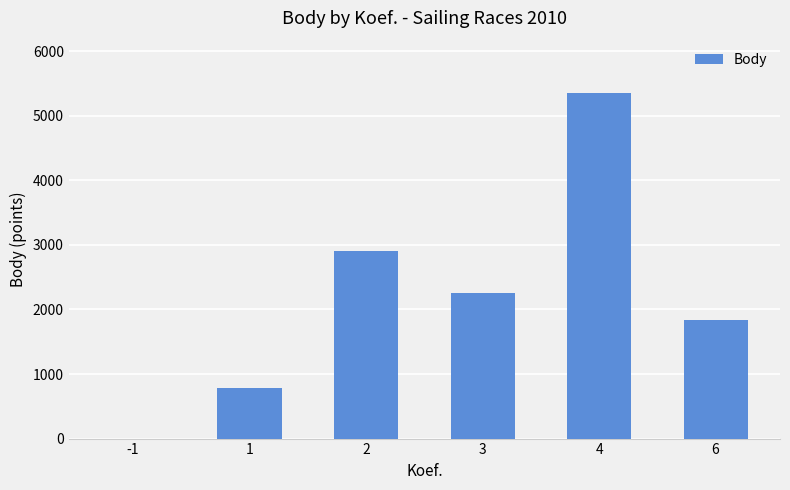

How many values are above zero?

5